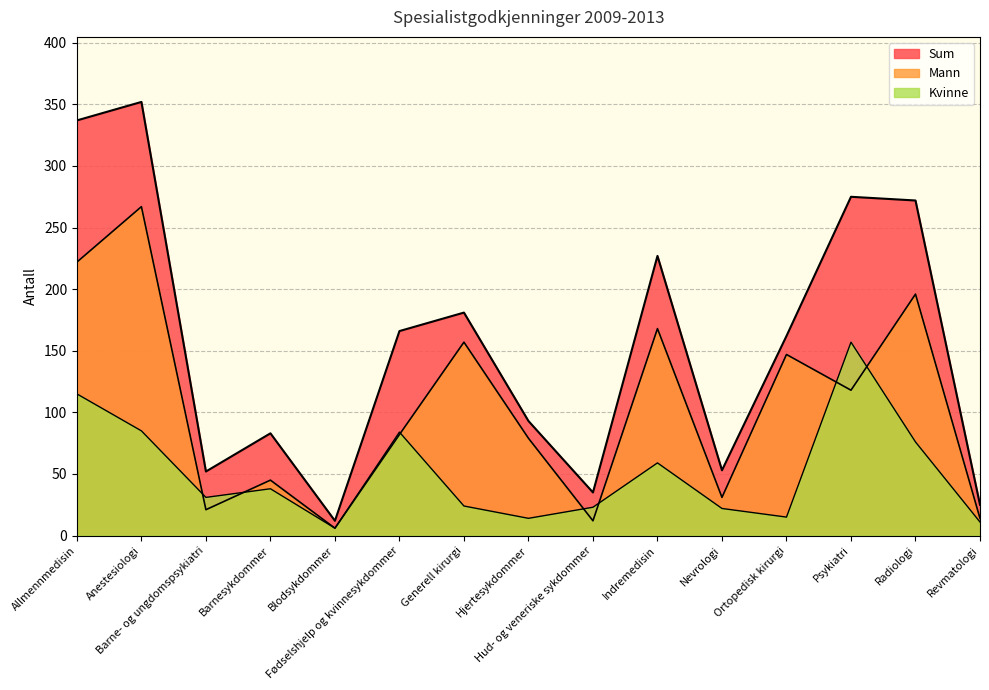

True or false: Sum and Kvinne intersect in this chart.

False